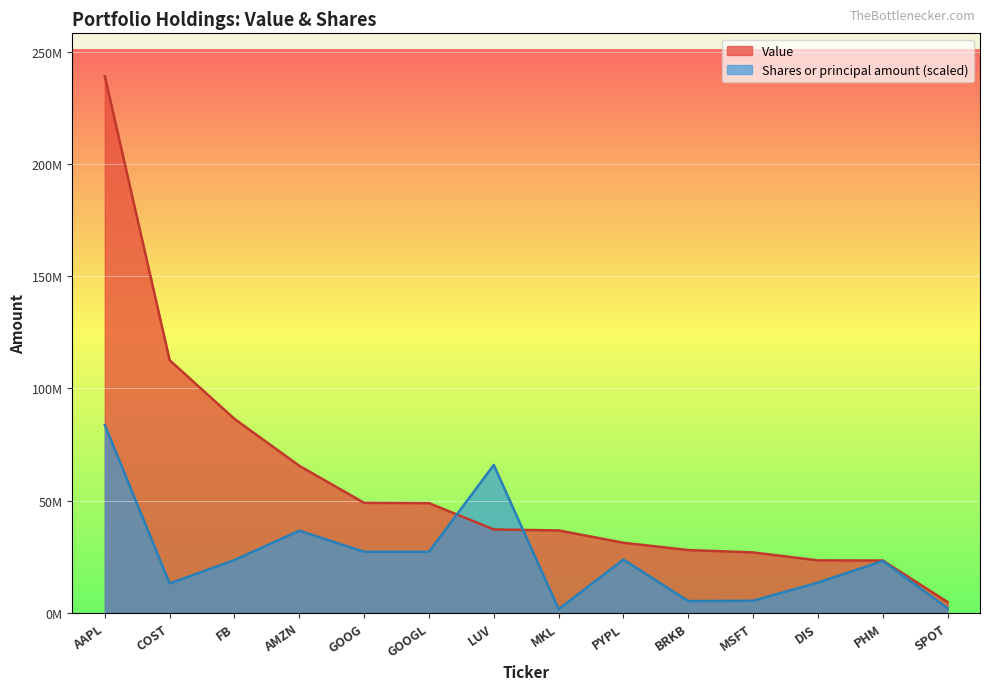

The Value series shows 26914247.0 at MSFT. True or false?

True